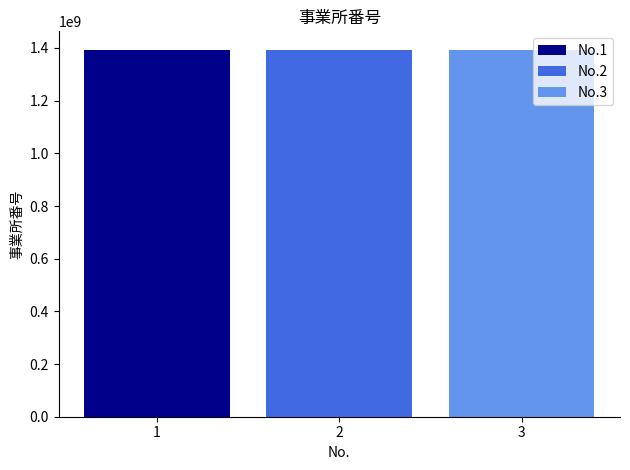

What is the greatest value displayed?

1393500150